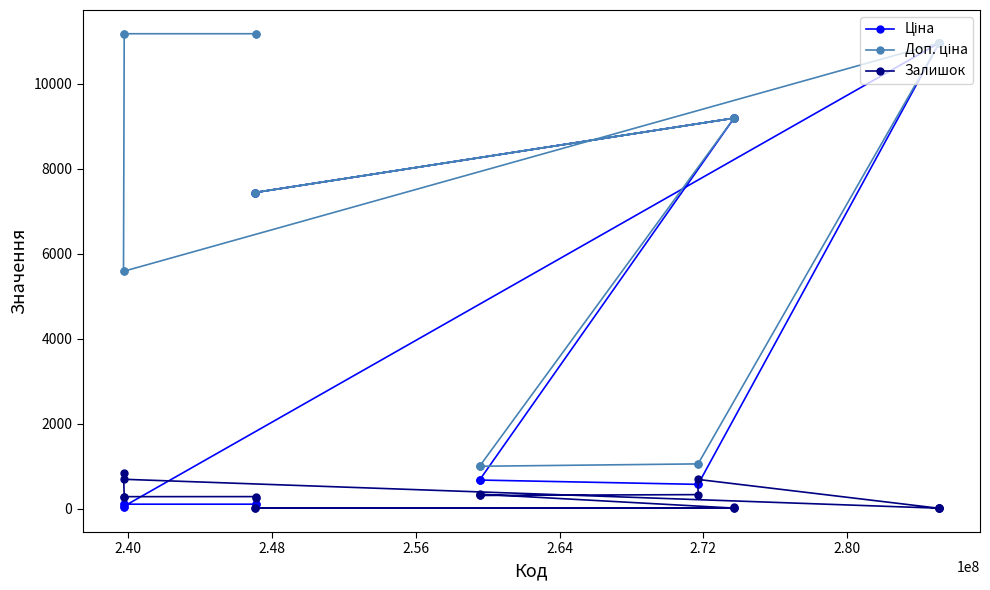

At how many categories does at least one series exceed 1696?

15